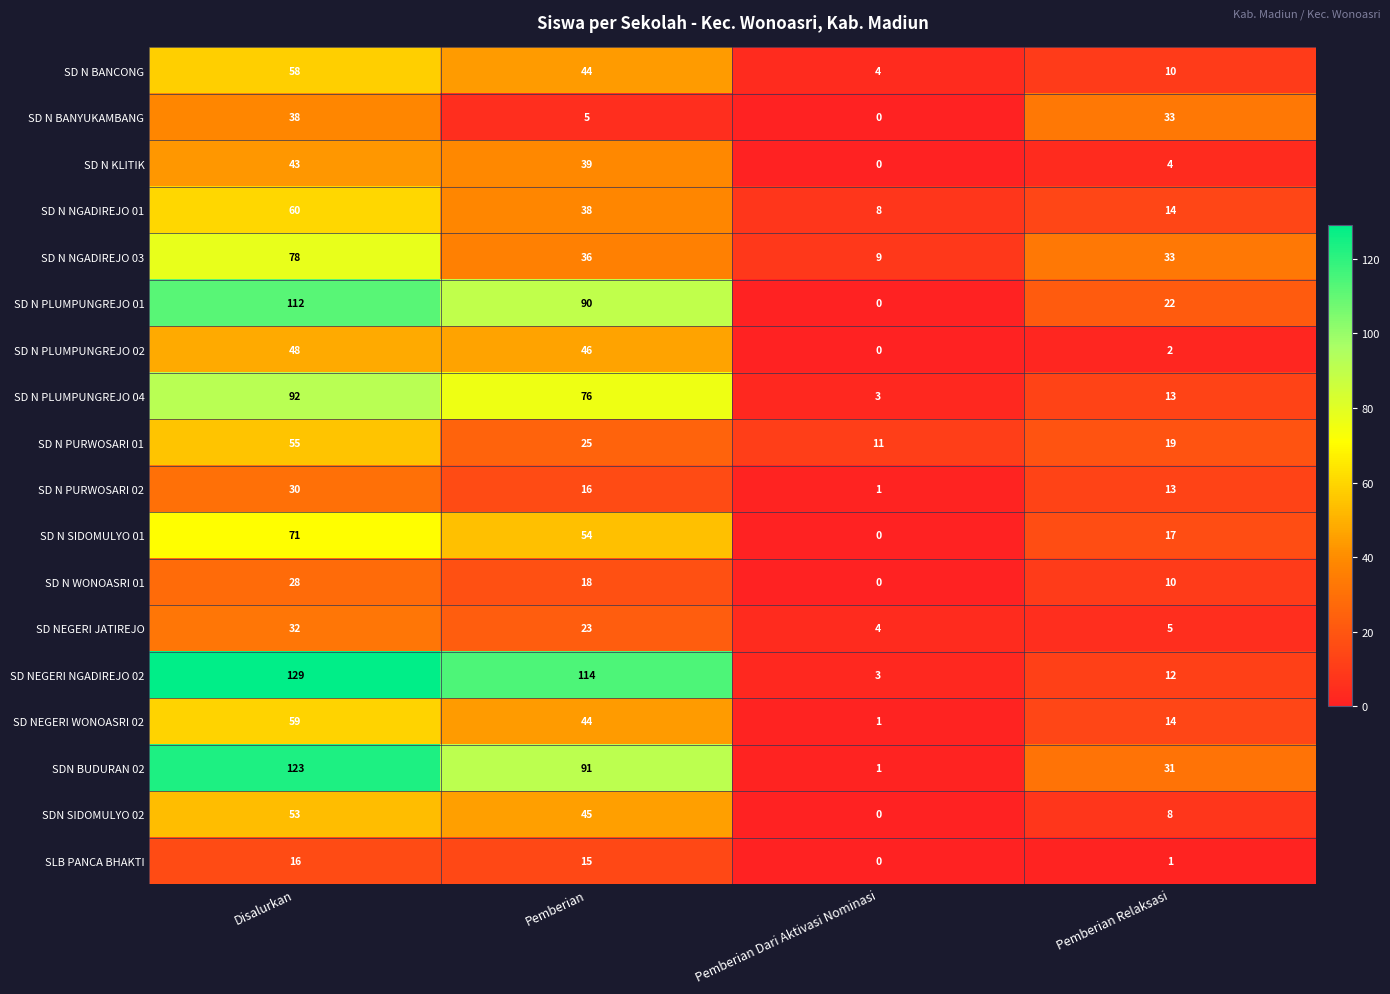

The SD N NGADIREJO 01 series shows 23 at Pemberian Relaksasi. True or false?

False